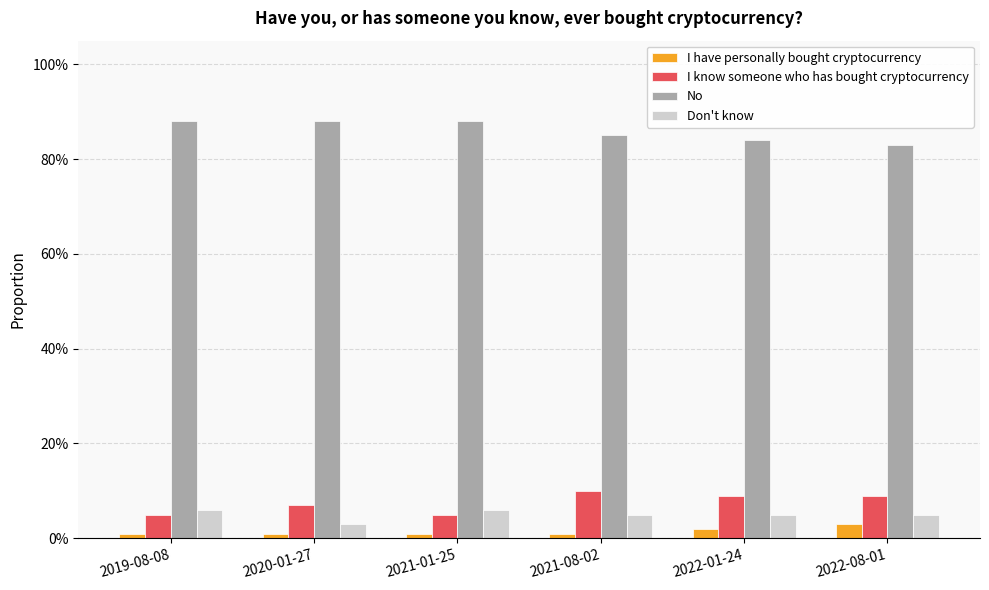

Does the chart contain any negative values?

No